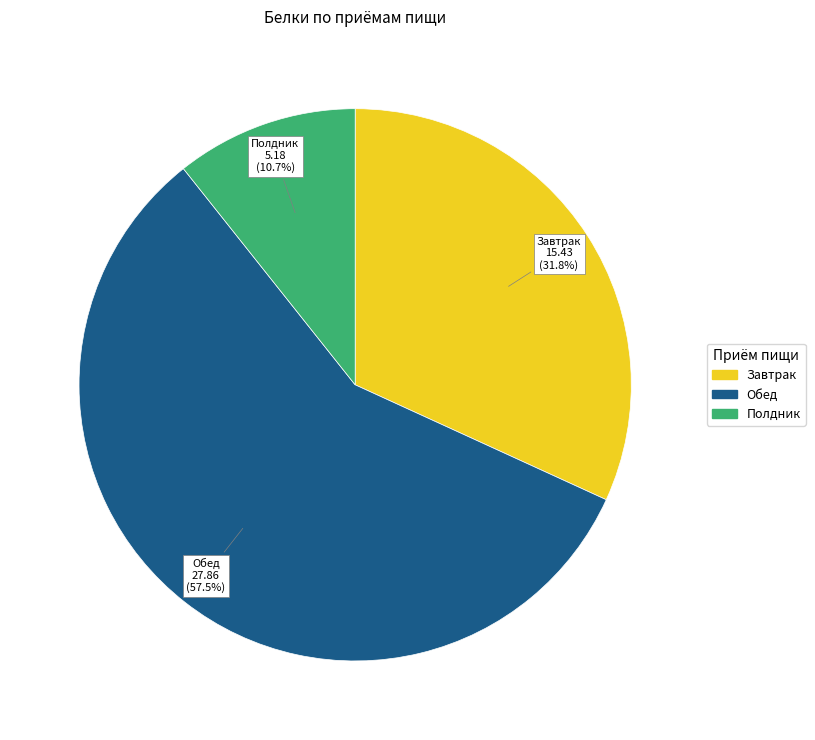

What is the total percentage of Завтрак and Полдник?

42.5%